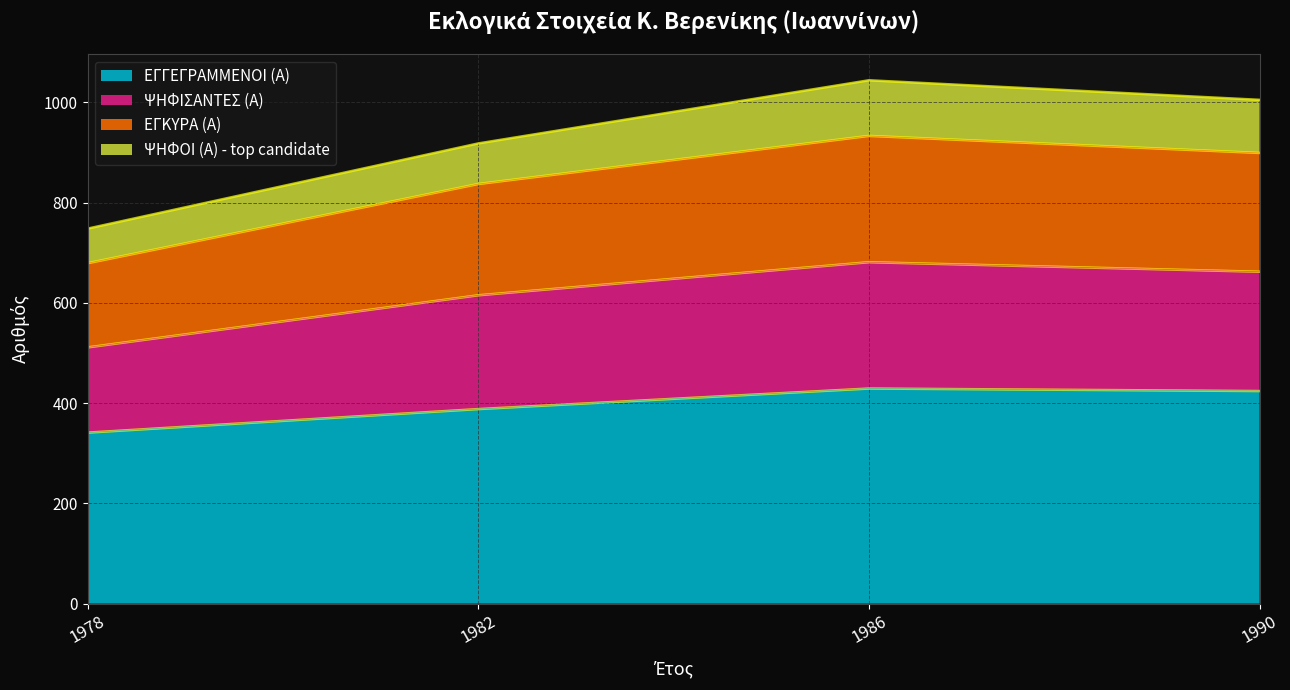

Is it true that ΕΓΓΕΓΡΑΜΜΕΝΟΙ (Α) equals 388 at 1982?

True